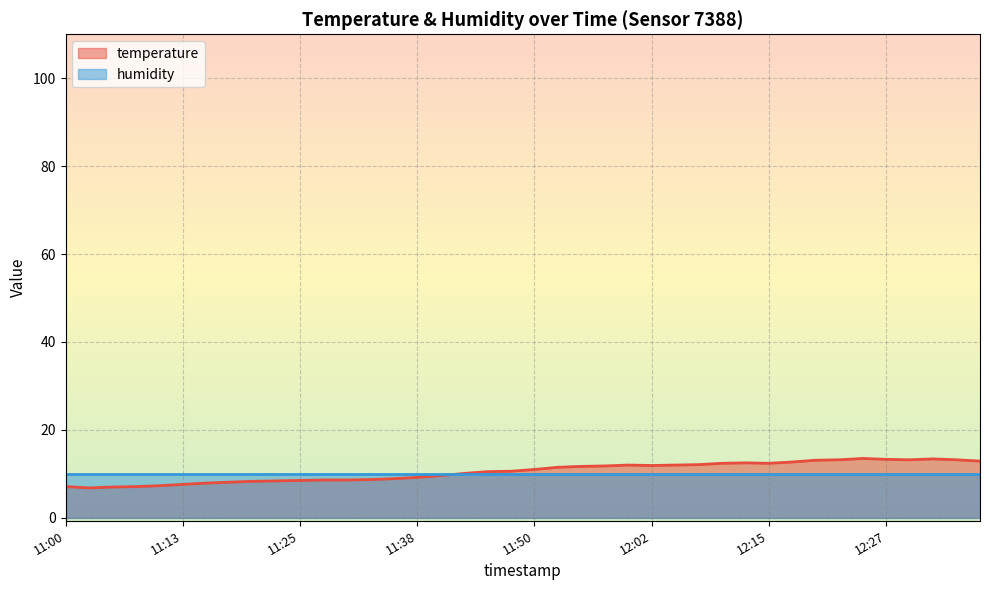

At which label does the data first exceed 11?

11:53